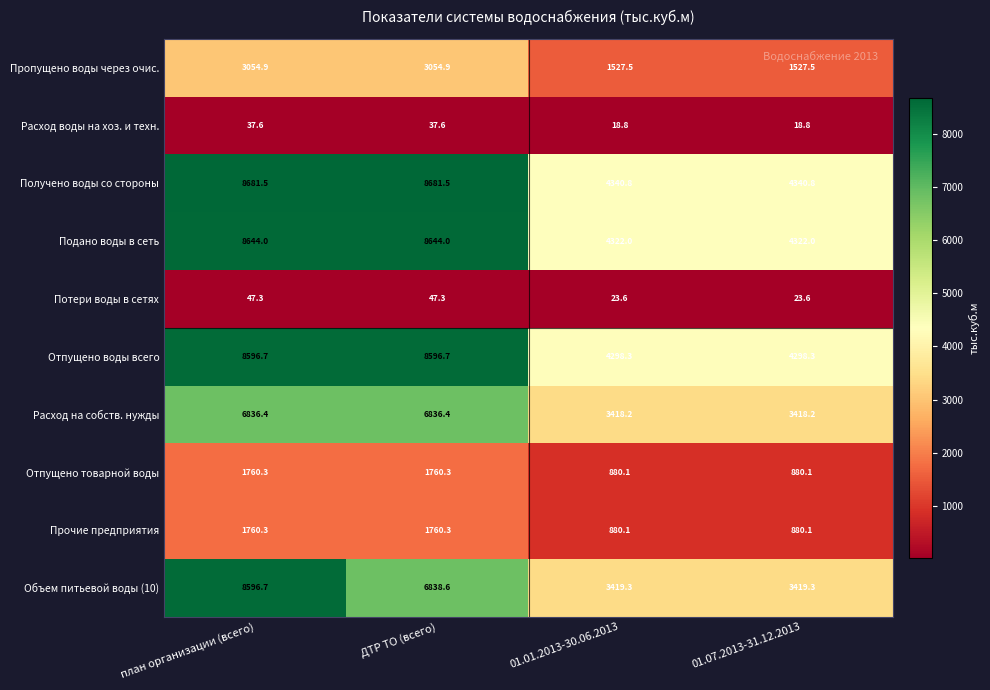

The Получено воды со стороны series shows 4340.8 at 01.01.2013-30.06.2013. True or false?

True